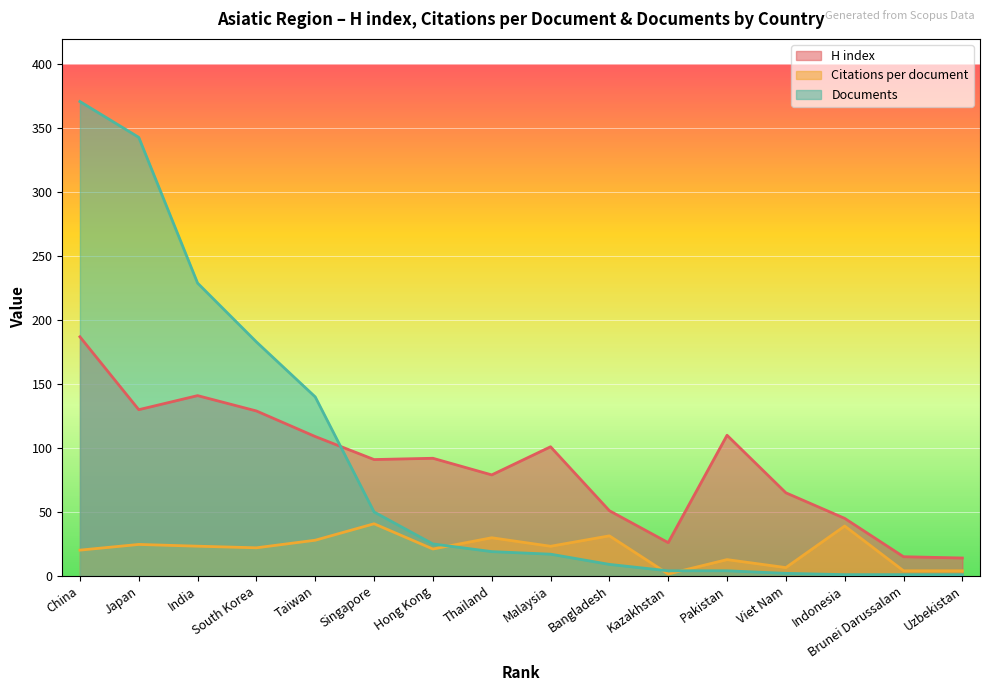

Rank the categories by Citations per document value from highest to lowest.

Singapore, Indonesia, Bangladesh, Thailand, Taiwan, Japan, India, Malaysia, South Korea, Hong Kong, China, Pakistan, Viet Nam, Brunei Darussalam, Uzbekistan, Kazakhstan